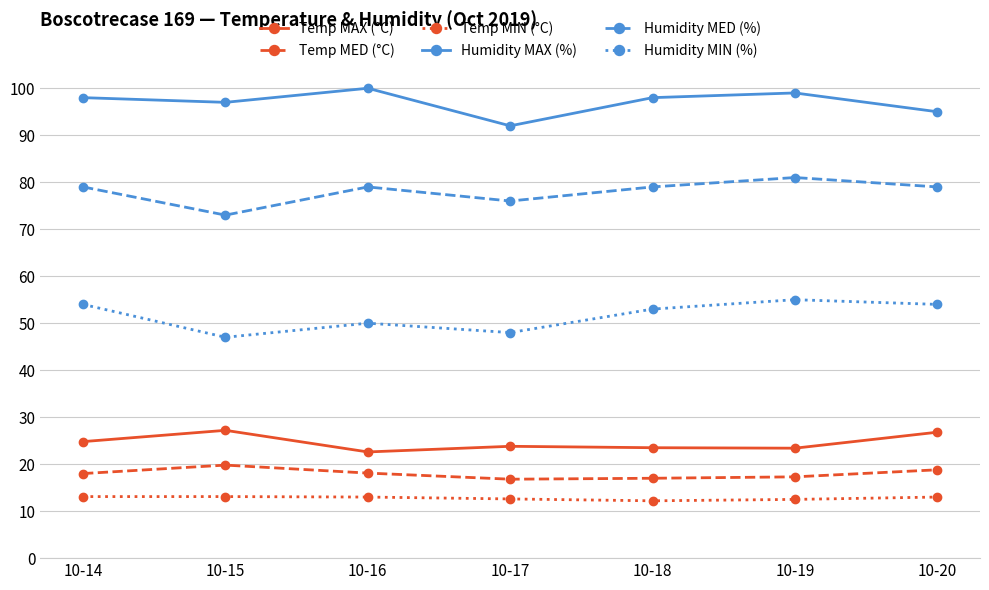

True or false: Temp MED (°C) and Temp MIN (°C) intersect in this chart.

False